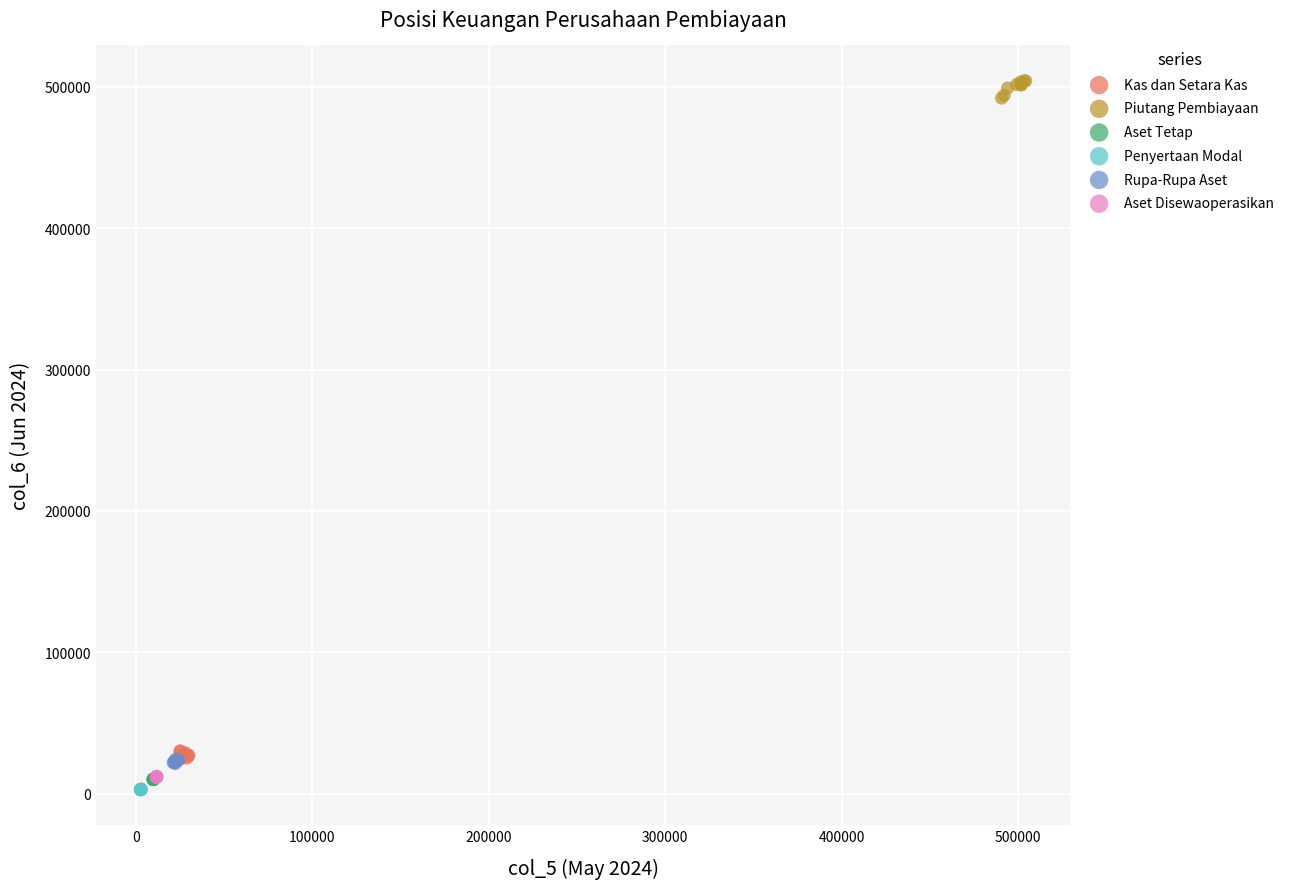

Which series reaches the maximum Y coordinate?

Piutang Pembiayaan